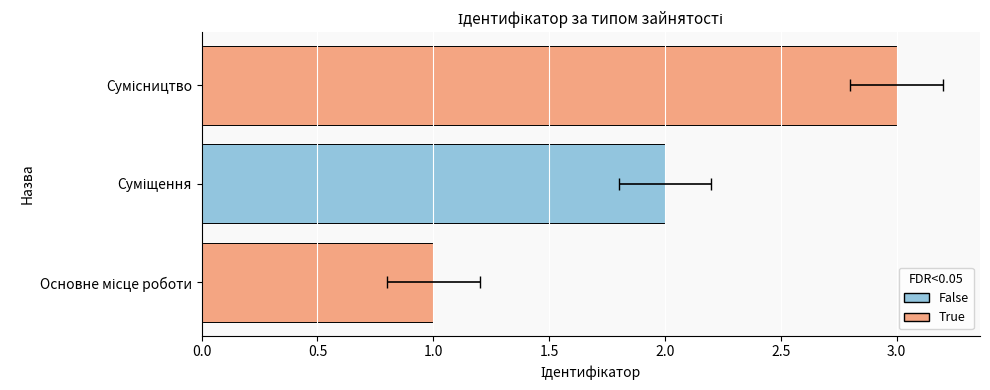

Which has a higher value, Суміщення or Основне місце роботи?

Суміщення